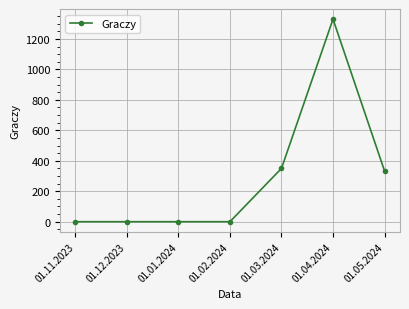

At which category does the chart reach its peak across all series?

01.04.2024